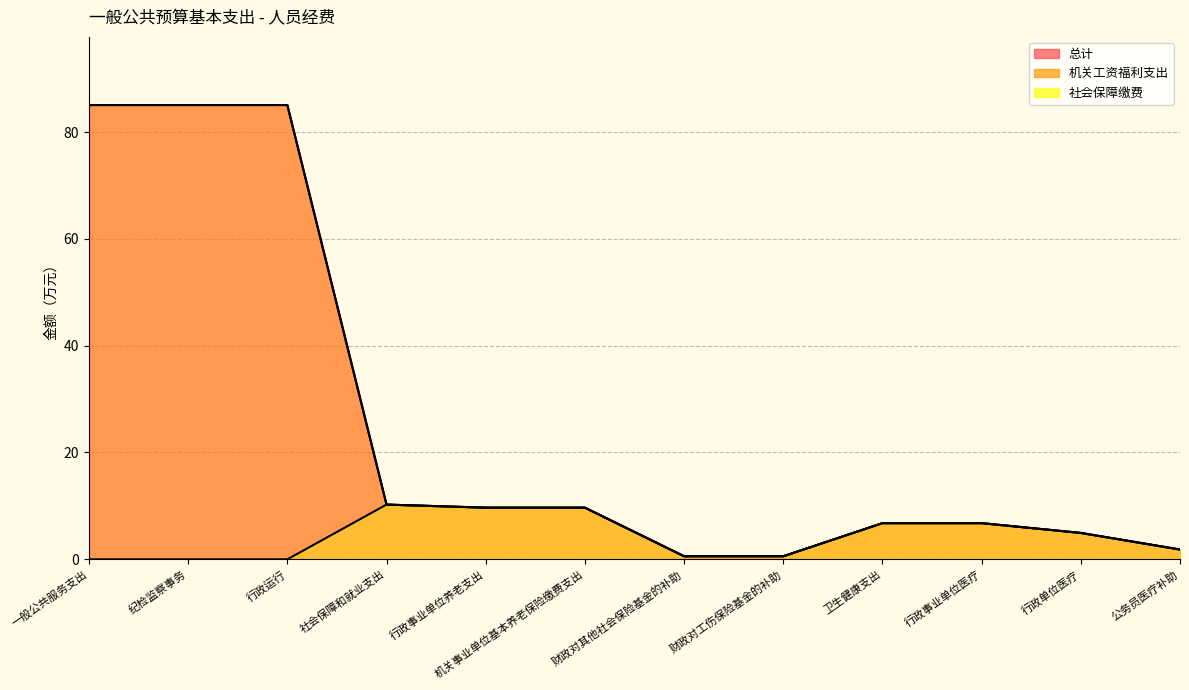

What is the average value of the 总计 series?

25.5